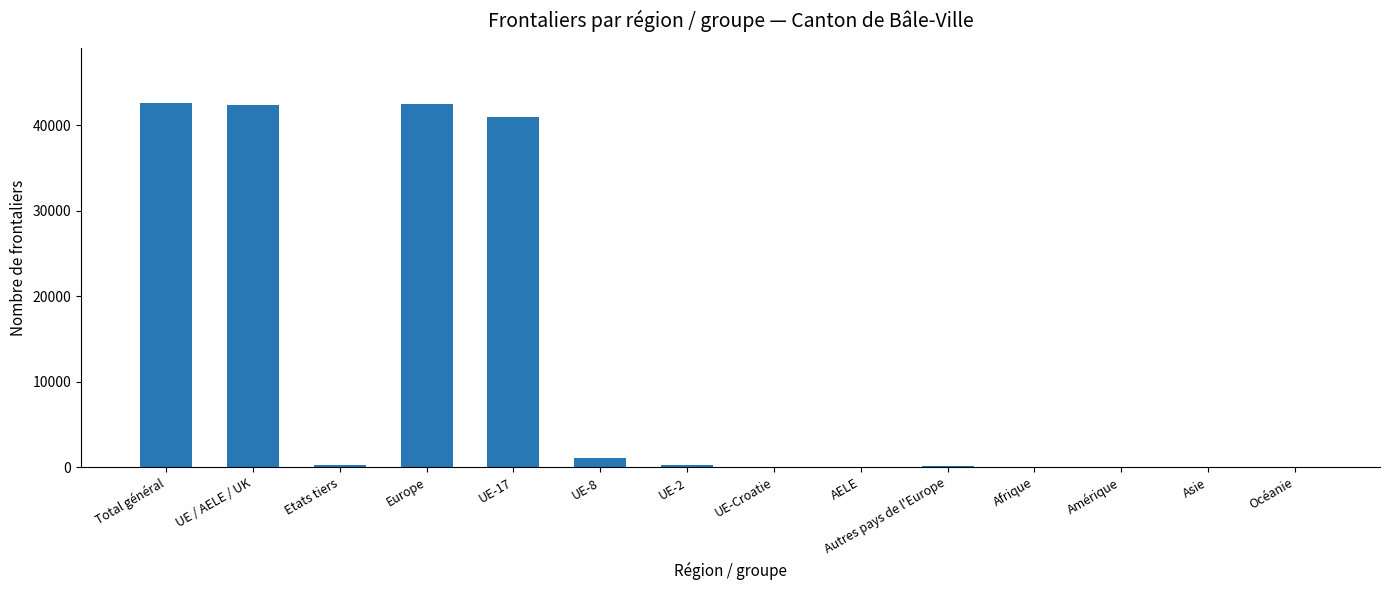

The value at Total général is 42633. True or false?

True